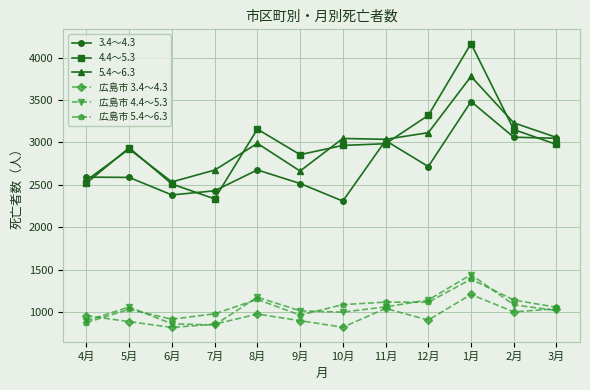

Is it true that 4.4～5.3 equals 2985 at 11月?

True